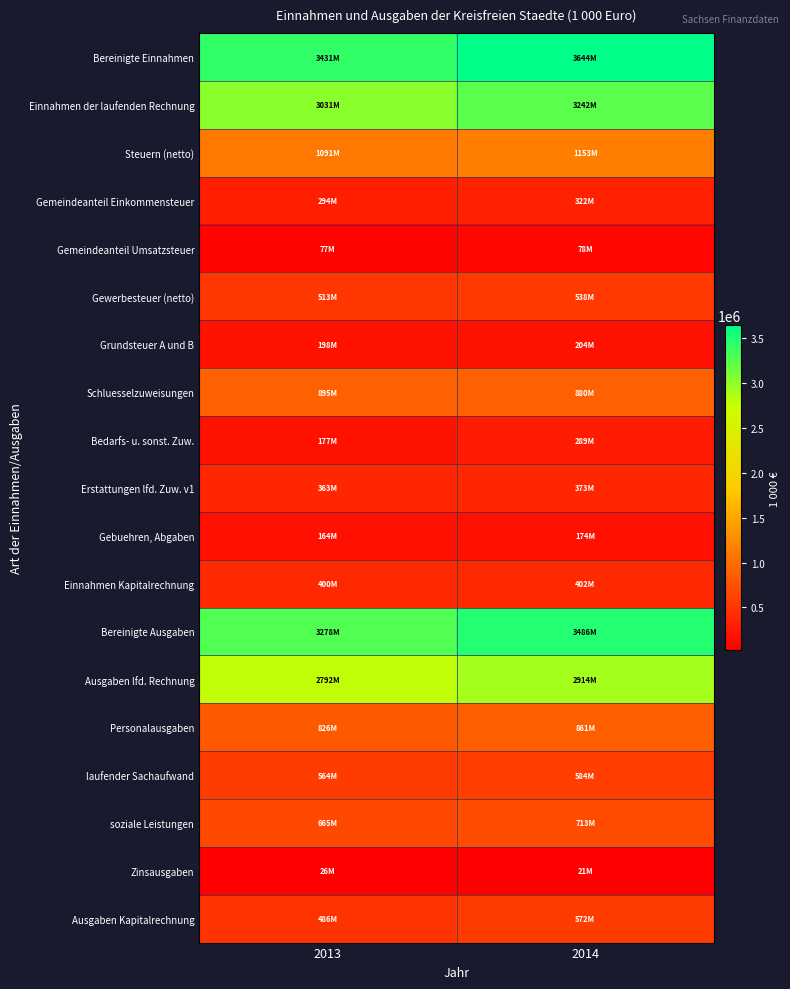

Which series has the largest total across all categories?

Bereinigte Einnahmen